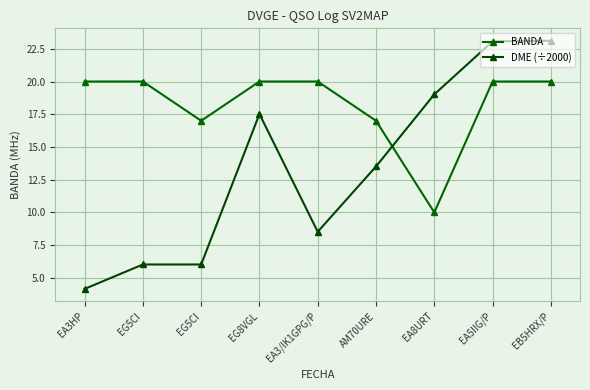

Reading left to right, what are all the values shown in this chart?

BANDA: 20.0	20.0	17.0	20.0	20.0	17.0	10.0	20.0	20.0
DME (÷2000): 4.2	6.0	6.0	17.5	8.5	13.5	19.0	23.1	23.1